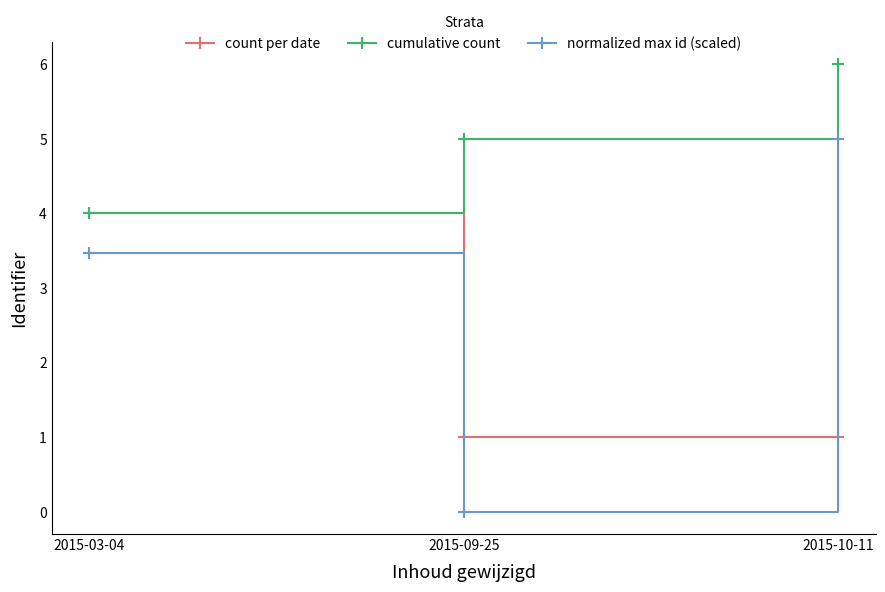

At how many categories does at least one series exceed 3?

3